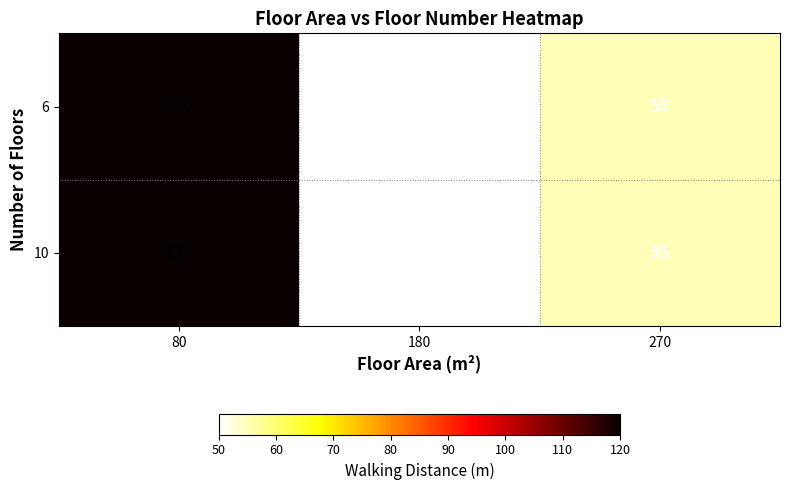

Reading left to right, extract all data points from this chart.

6: 80=120	180=50	270=55
10: 80=120	180=50	270=55